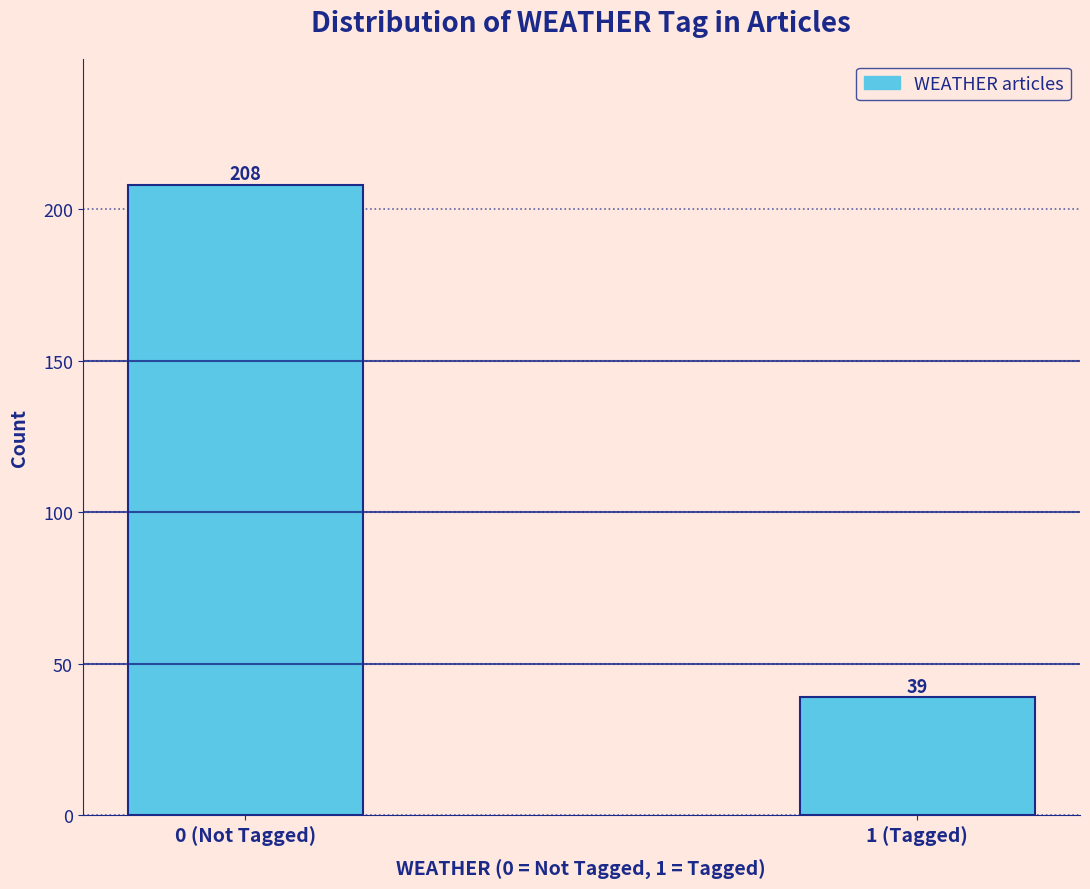

Reading left to right, what are all the values shown in this chart?

0 (Not Tagged)=208	1 (Tagged)=39